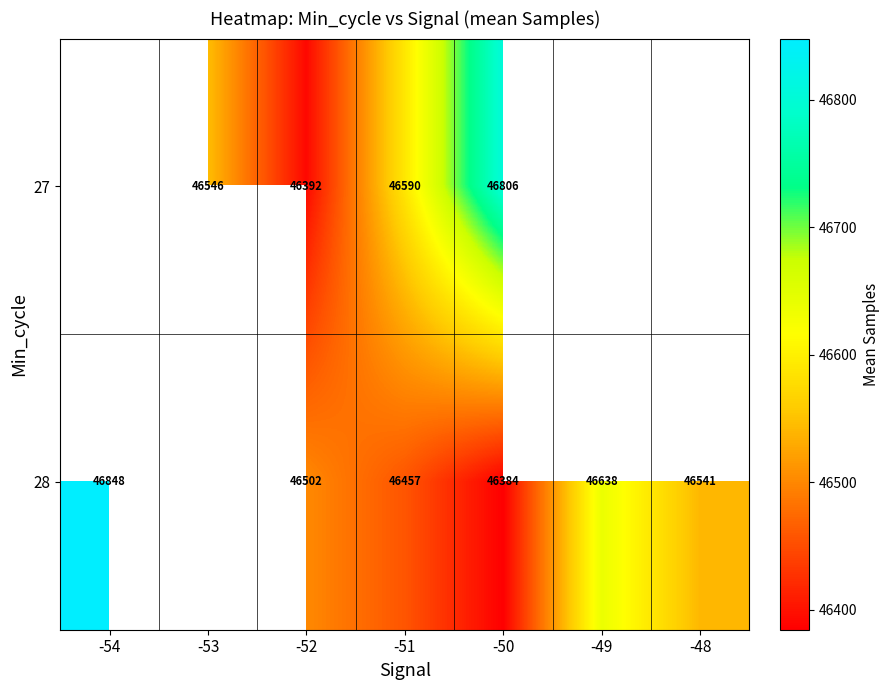

At which category is the sum across all series the highest?

-50